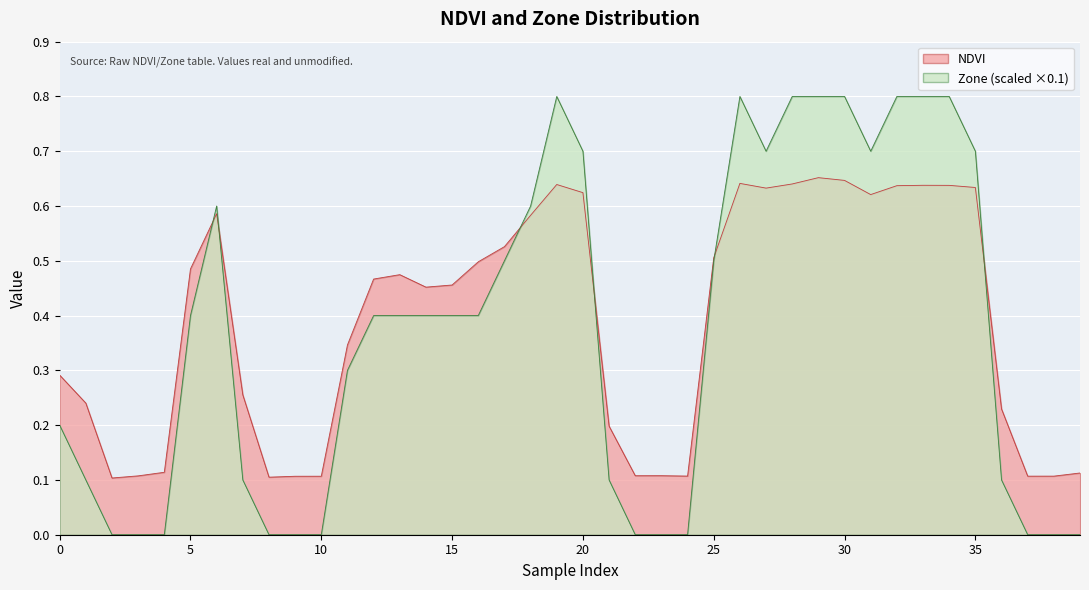

At which label does NDVI reach its minimum?

2